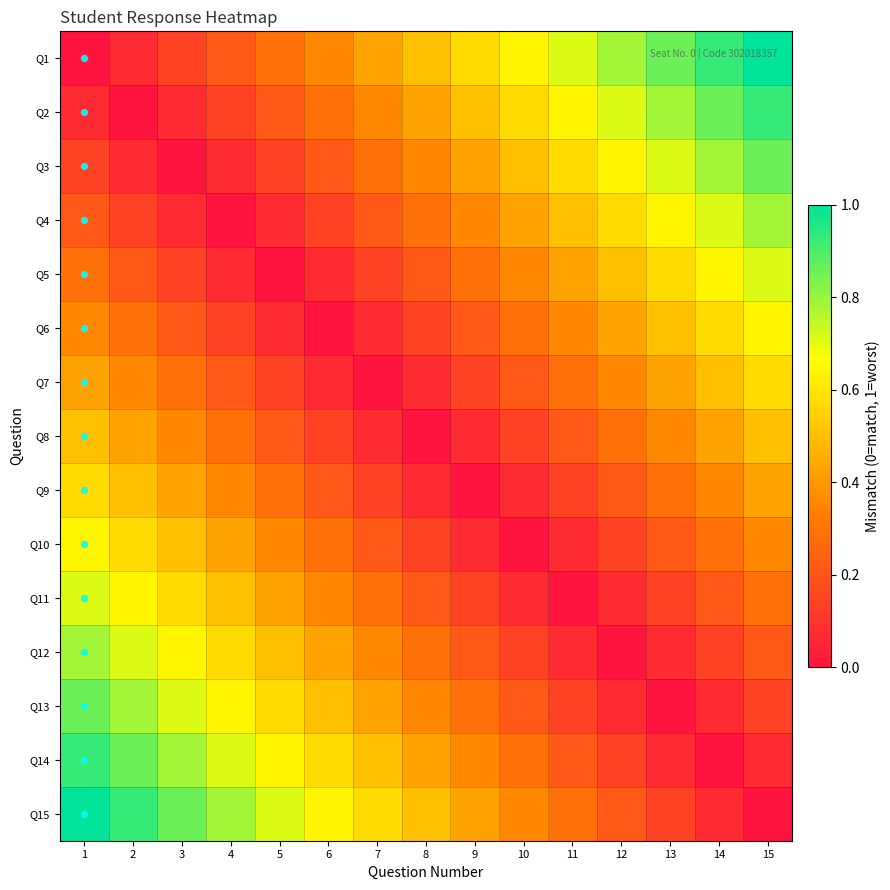

What is the spread (max minus min) of values at 2?

0.9